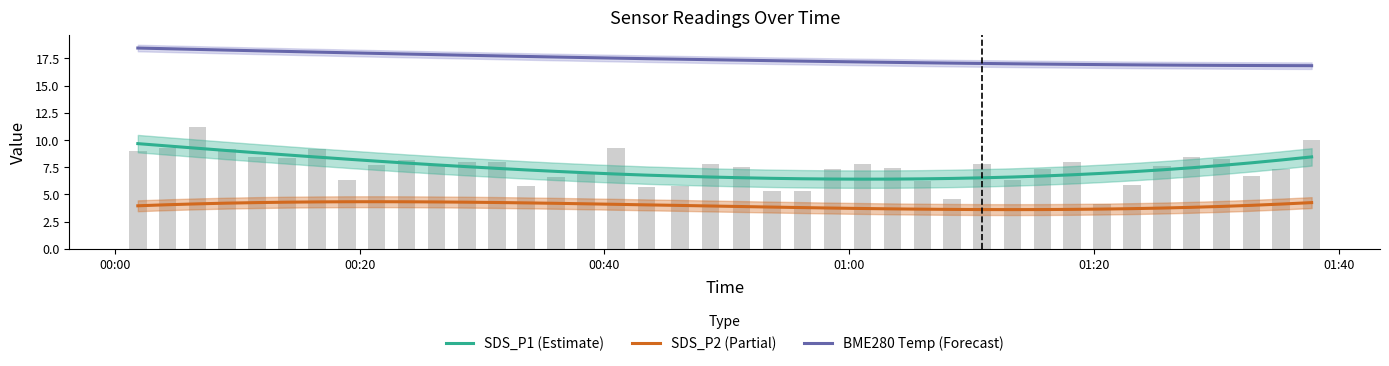

What is the minimum value for SDS_P1 (Estimate)?

6.4